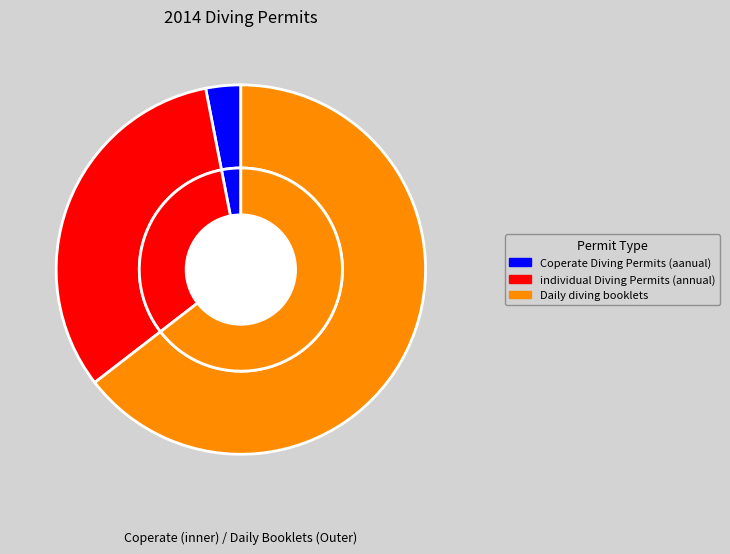

Between Daily diving booklets and Coperate Diving Permits (aanual), which is larger?

Daily diving booklets